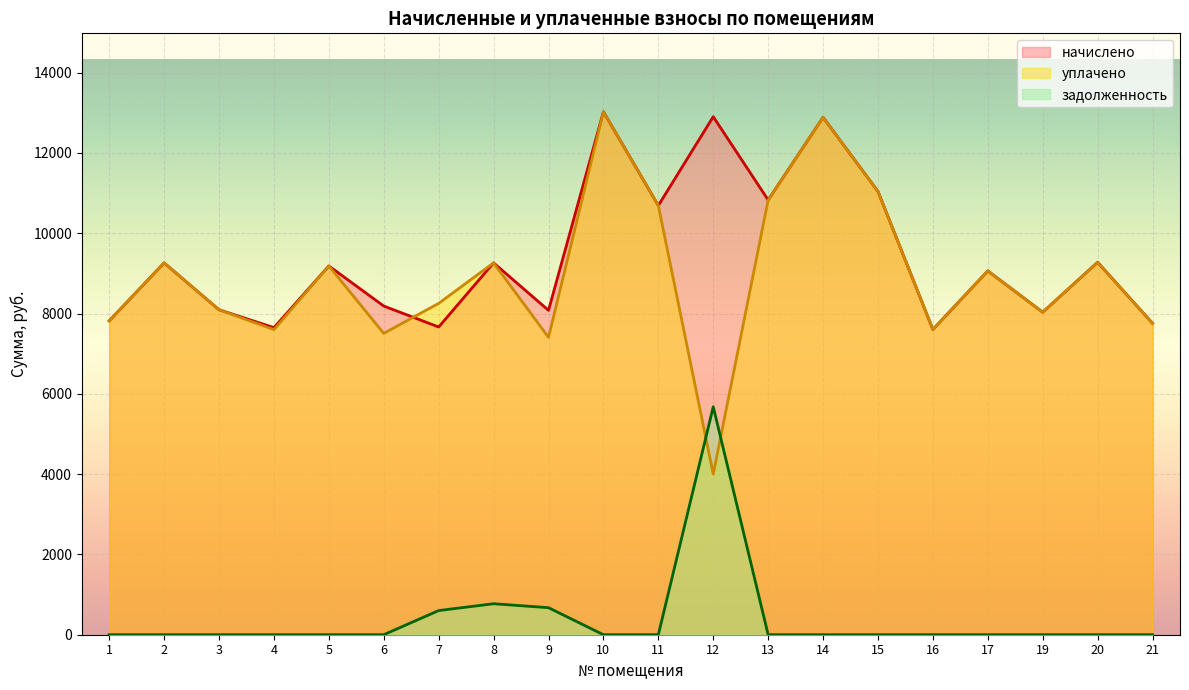

True or false: начислено and задолженность cross at least once.

False